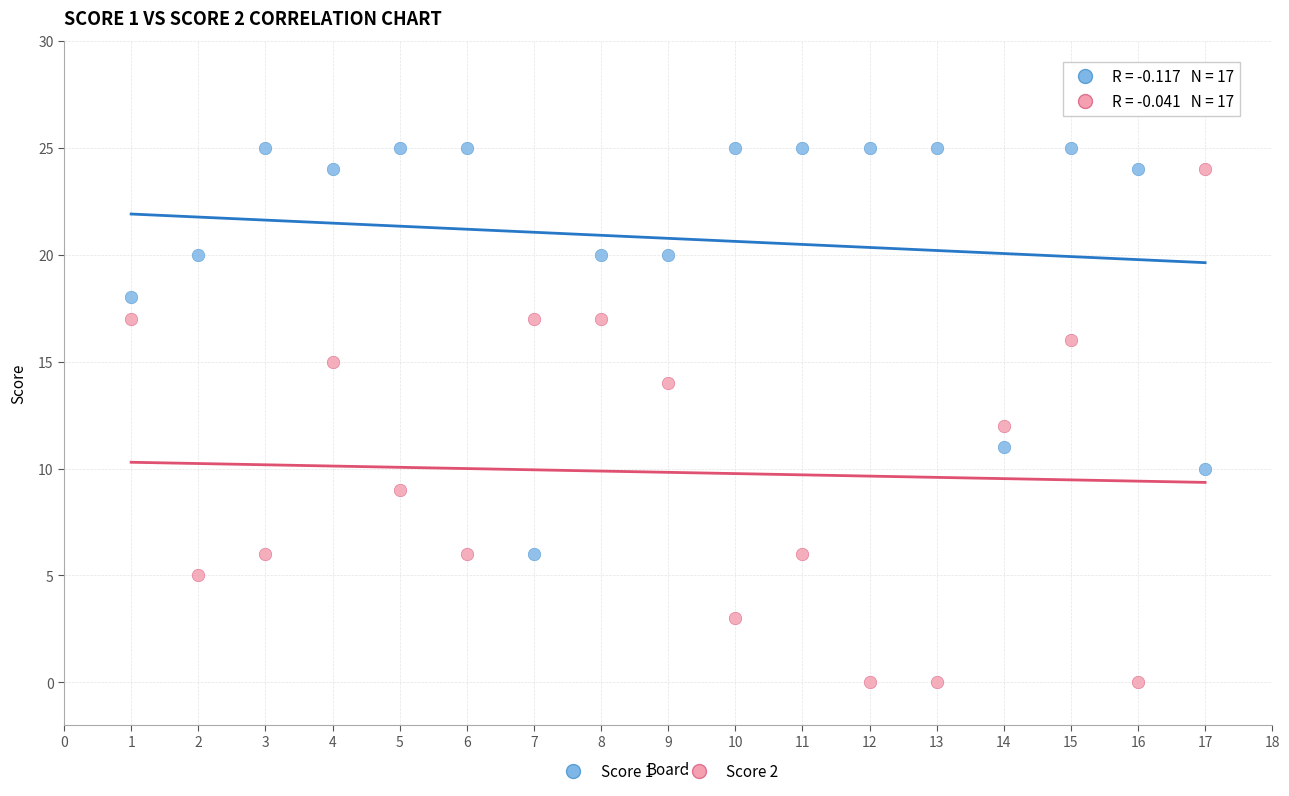

Across all data points, what is the range of X values (max minus min)?

16